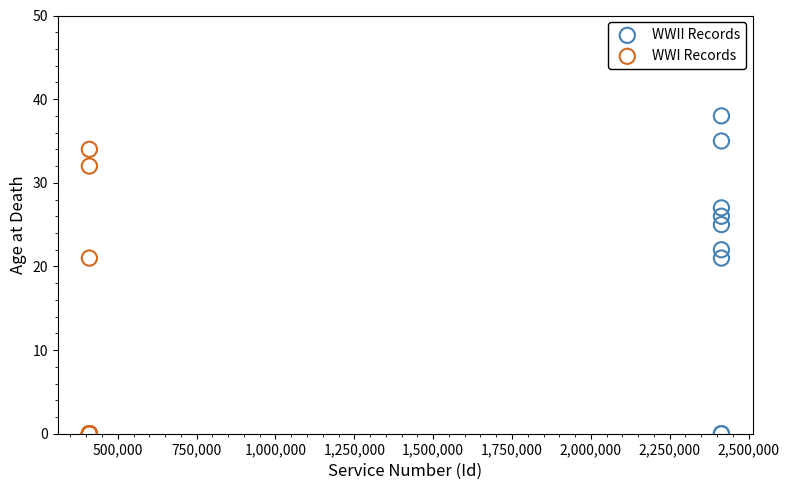

Which series has the largest Y range (max minus min)?

WWII Records